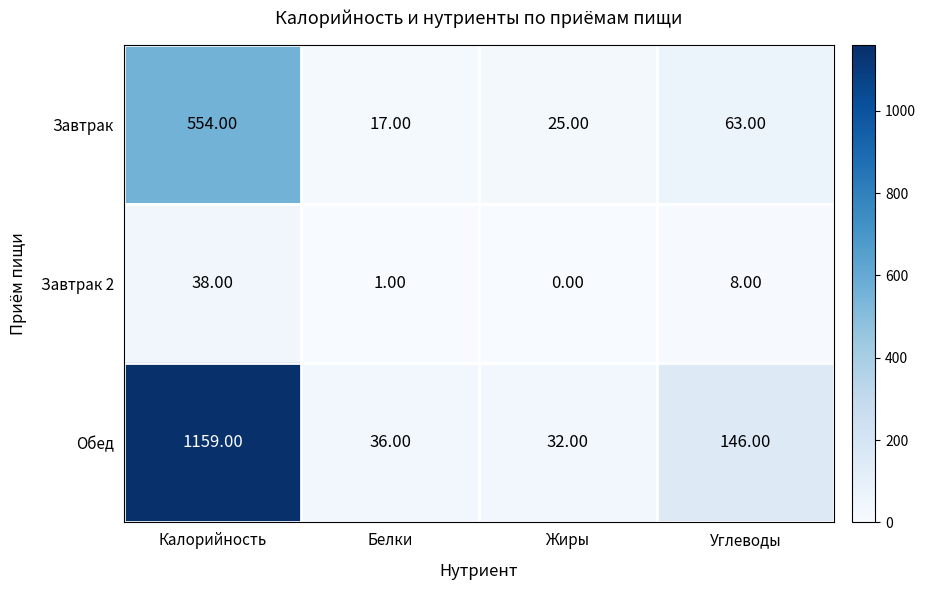

Rank the series at Жиры from highest to lowest value.

Обед, Завтрак, Завтрак 2